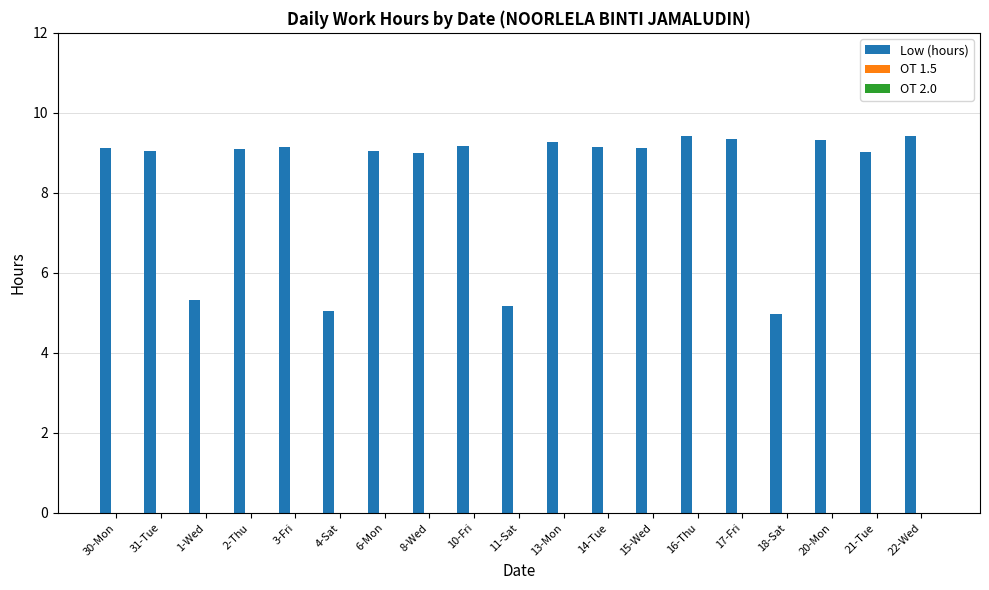

What is the minimum value shown in the chart?

5.0